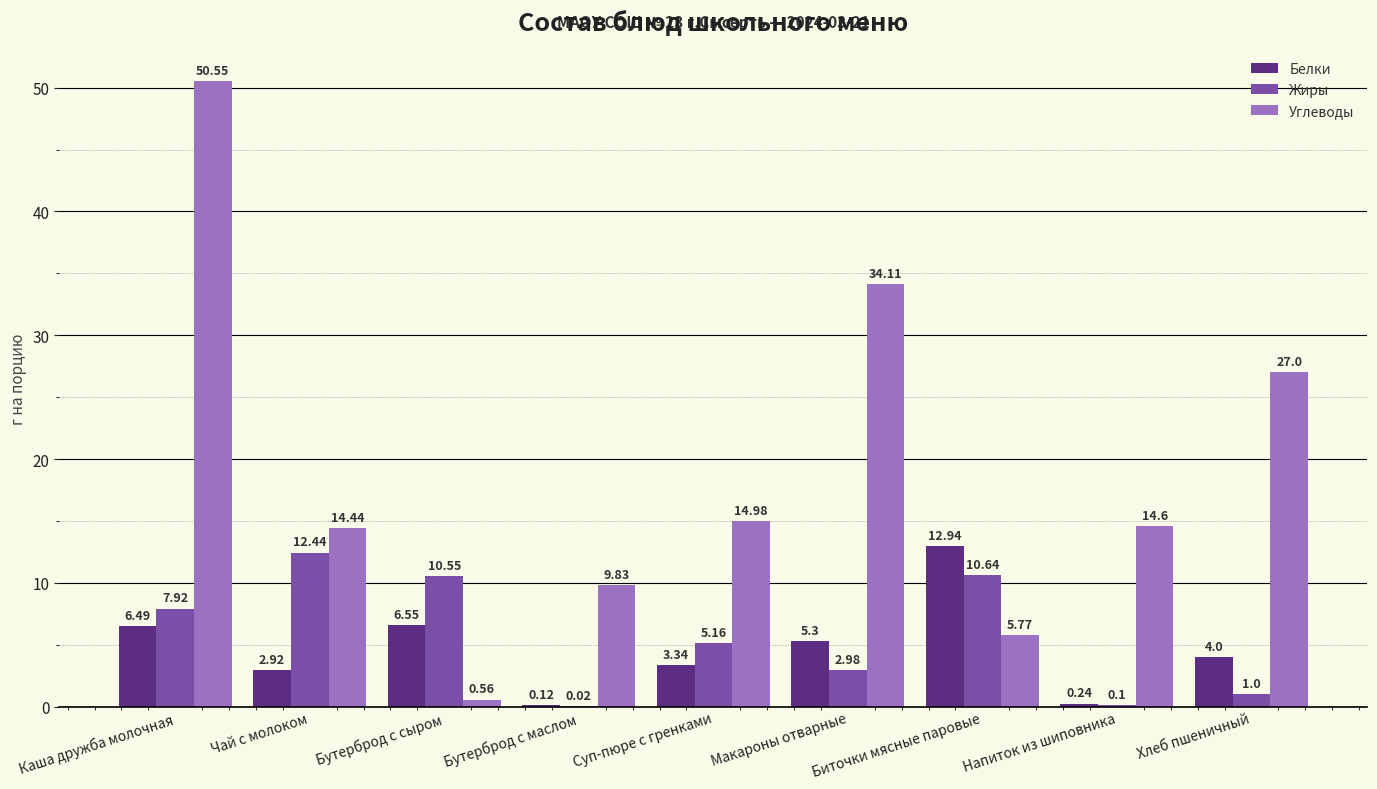

Where is Углеводы nearest to the value 25?

Хлеб пшеничный